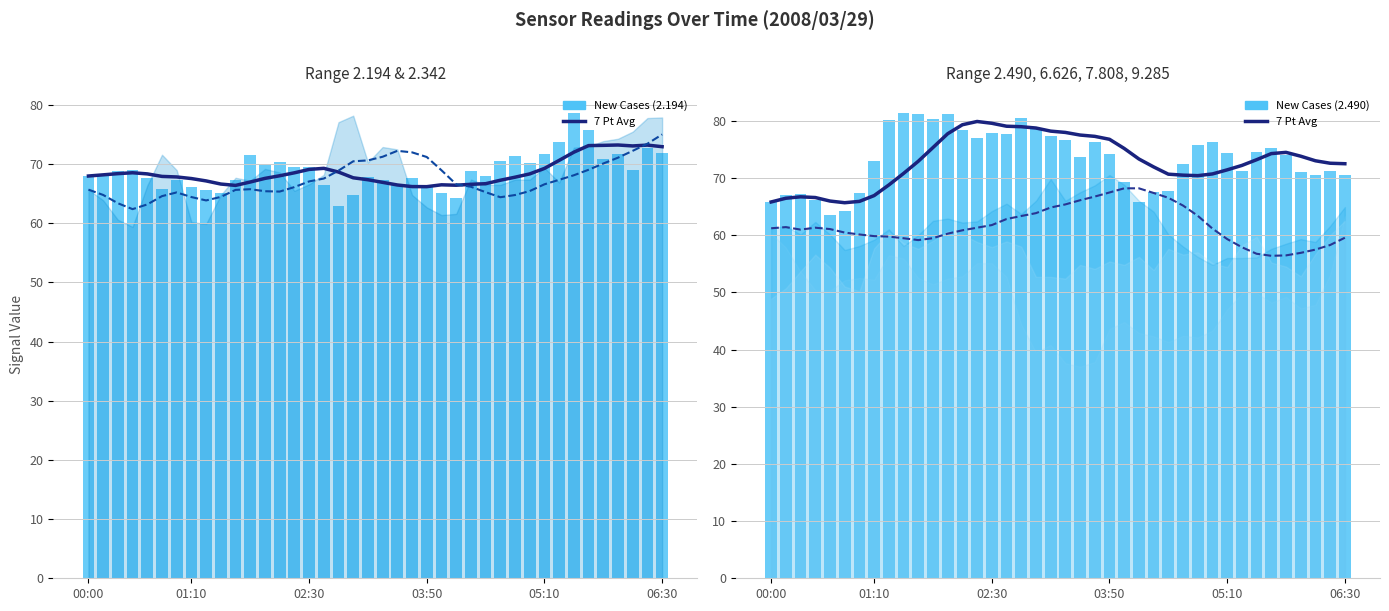

Which series has the largest total across all categories?

New Cases (2.490)